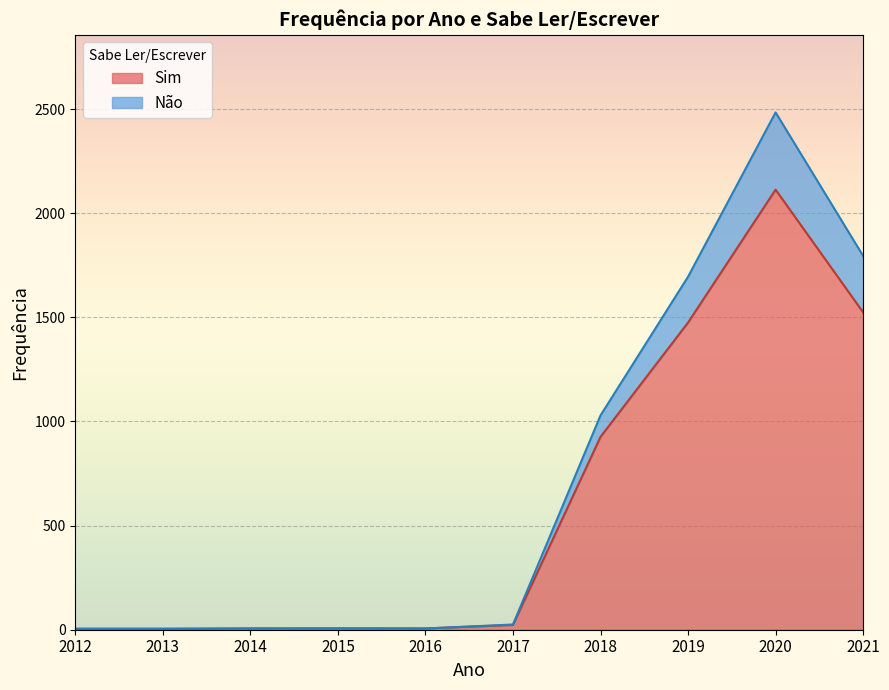

Where is Sim nearest to the value 1058?

2018